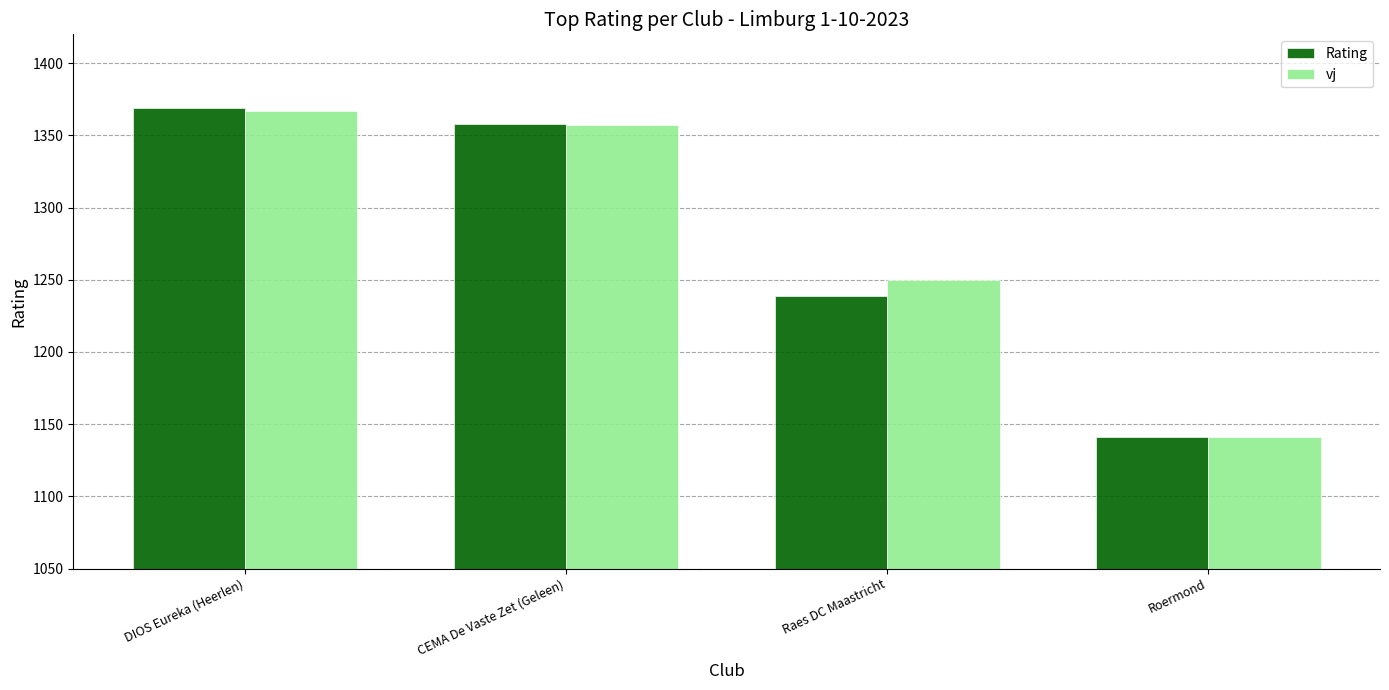

What position from the left is DIOS Eureka (Heerlen)?

1